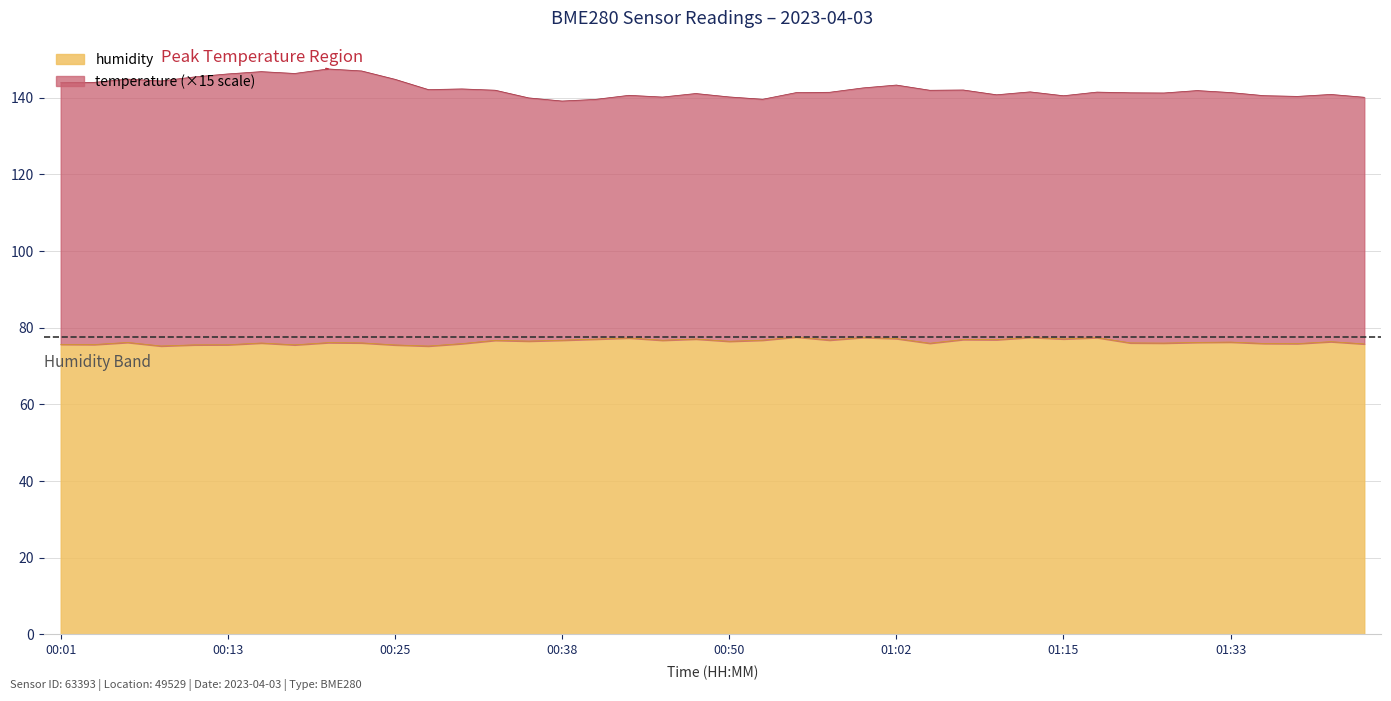

Which has a higher value, 00:40 or 00:45?

00:40